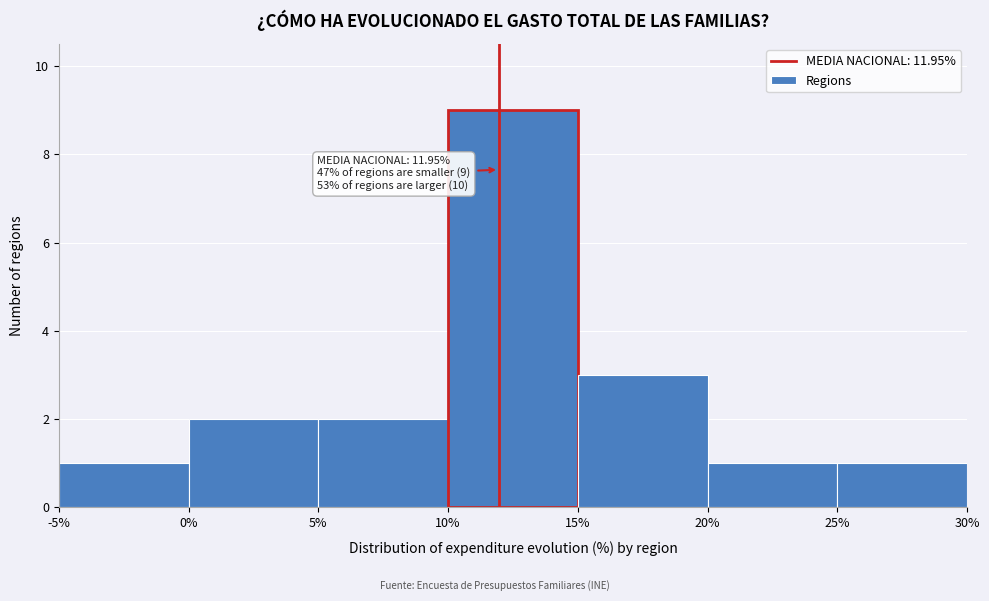

Which range on the x-axis has the tallest bar?

10% to 15%